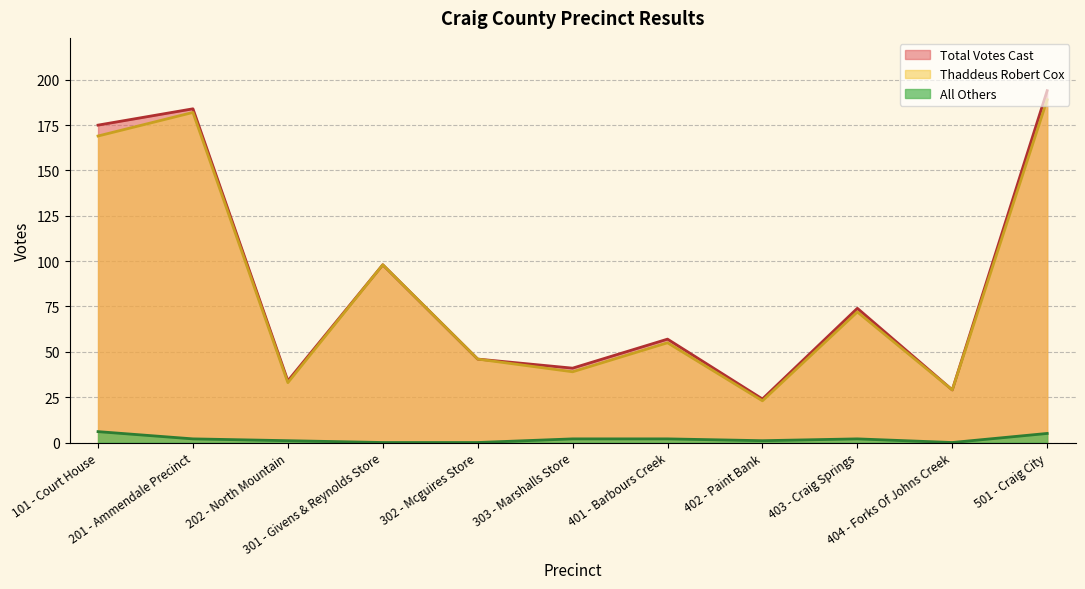

True or false: All Others and Thaddeus Robert Cox cross at least once.

False